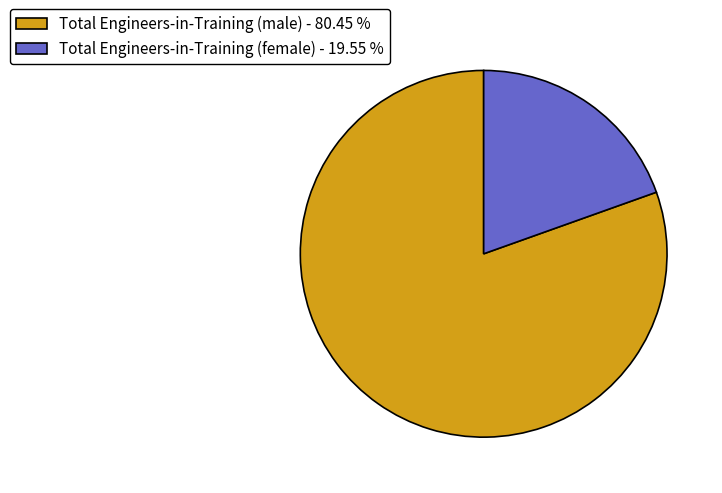

Rank the categories by value from lowest to highest.

Total Engineers-in-Training (female), Total Engineers-in-Training (male)